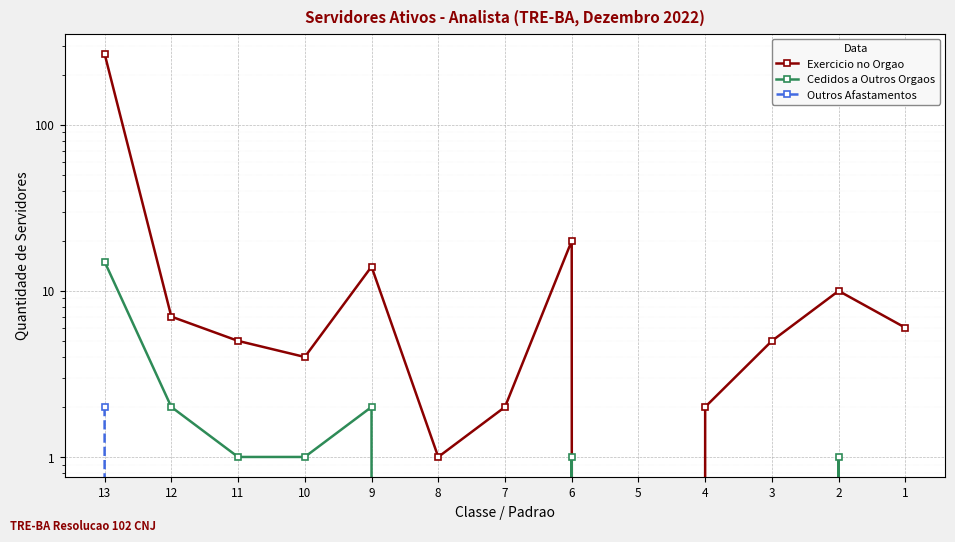

Does the chart display data point markers on the line(s)?

Yes